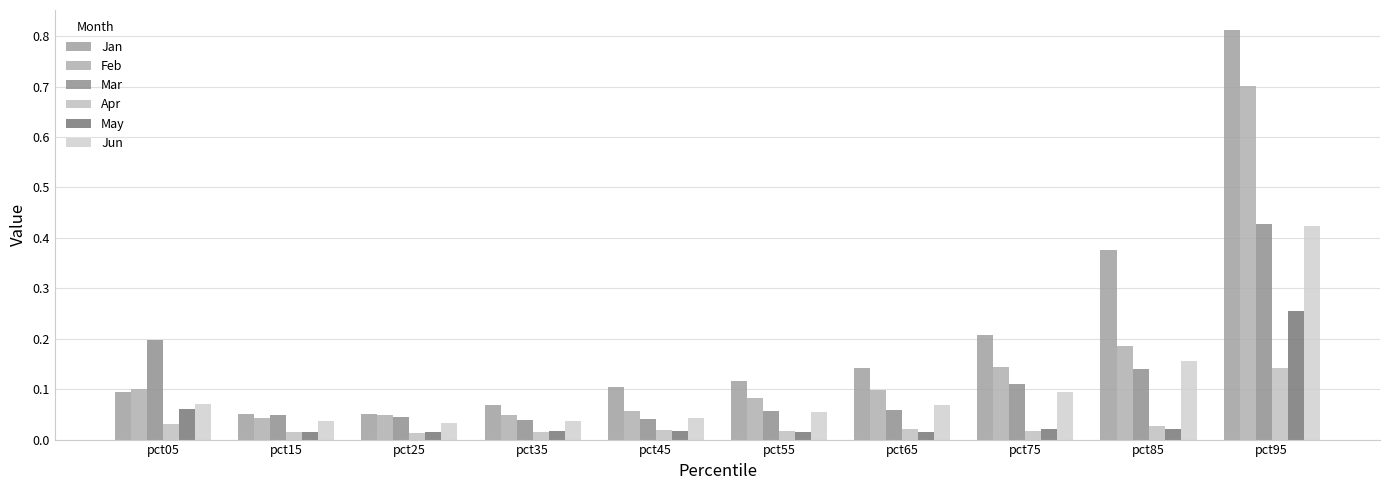

Where is Feb nearest to the value 0?

pct15